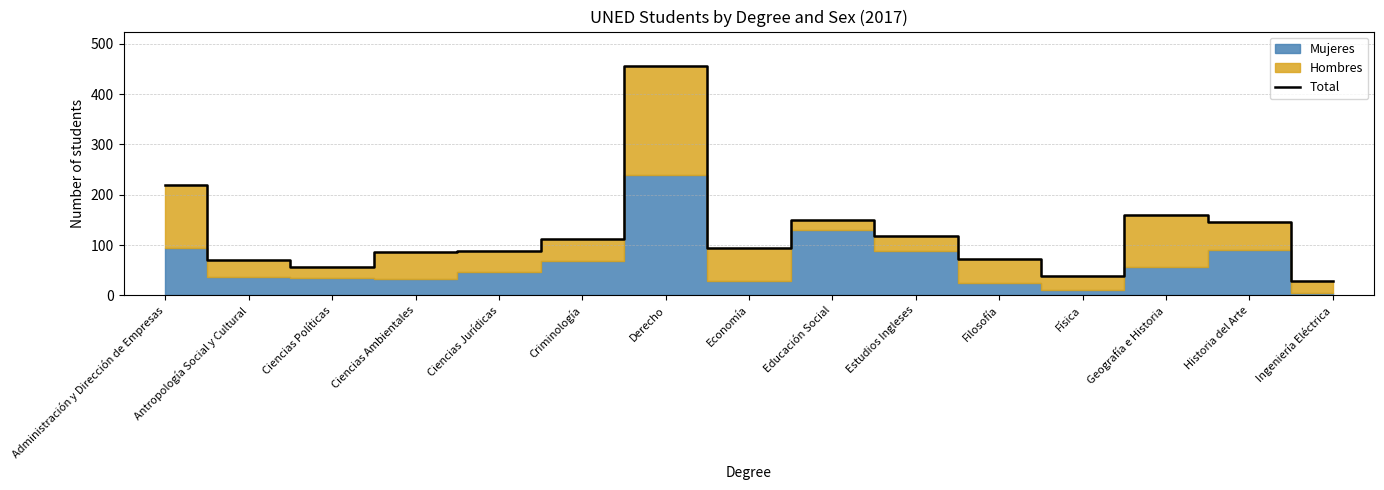

How many lines are shown in the chart?

1